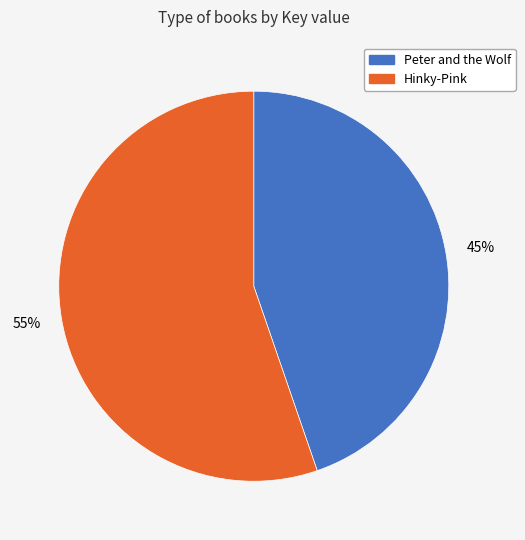

Which slice is the smallest?

Peter and the Wolf